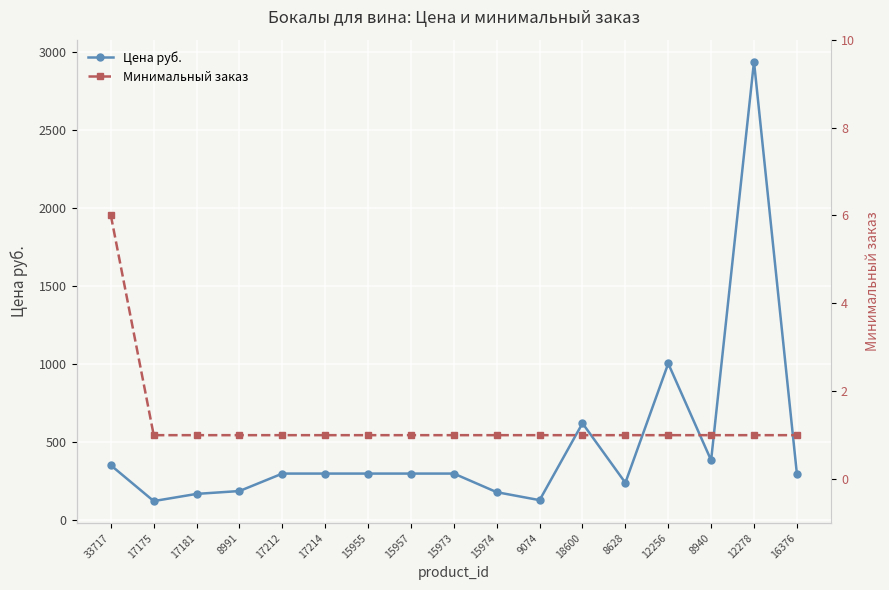

True or false: Цена руб. and Минимальный заказ cross at least once.

False